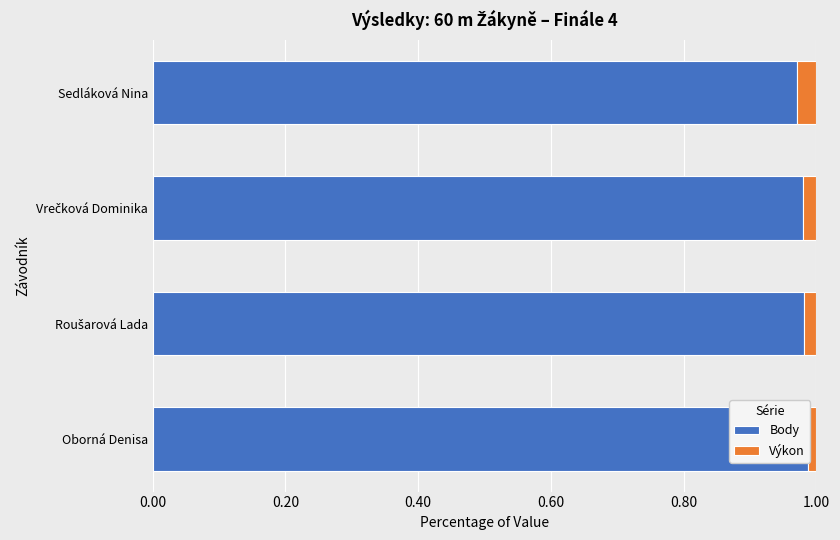

How many series are shown in this chart?

2